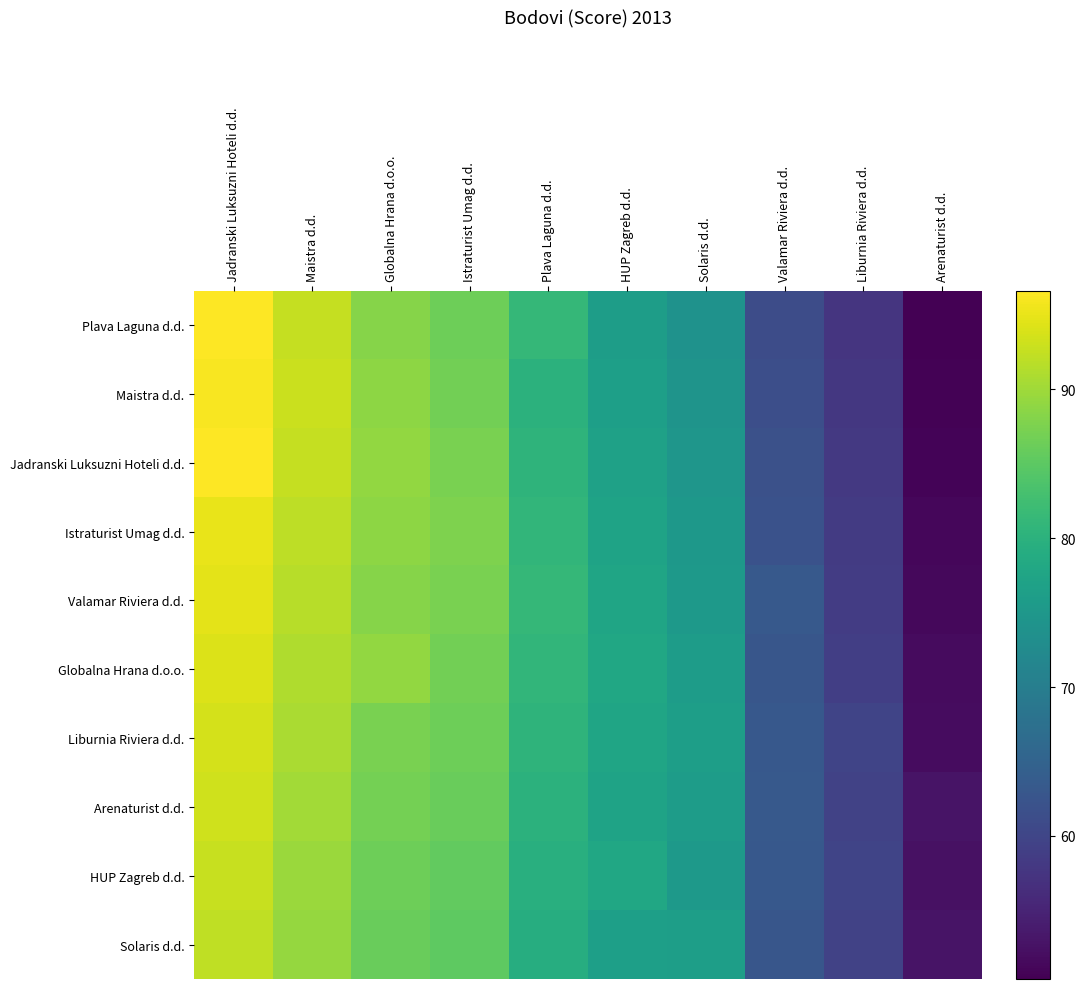

What is the total value across all series at Jadranski Luksuzni Hoteli d.d.?

945.5